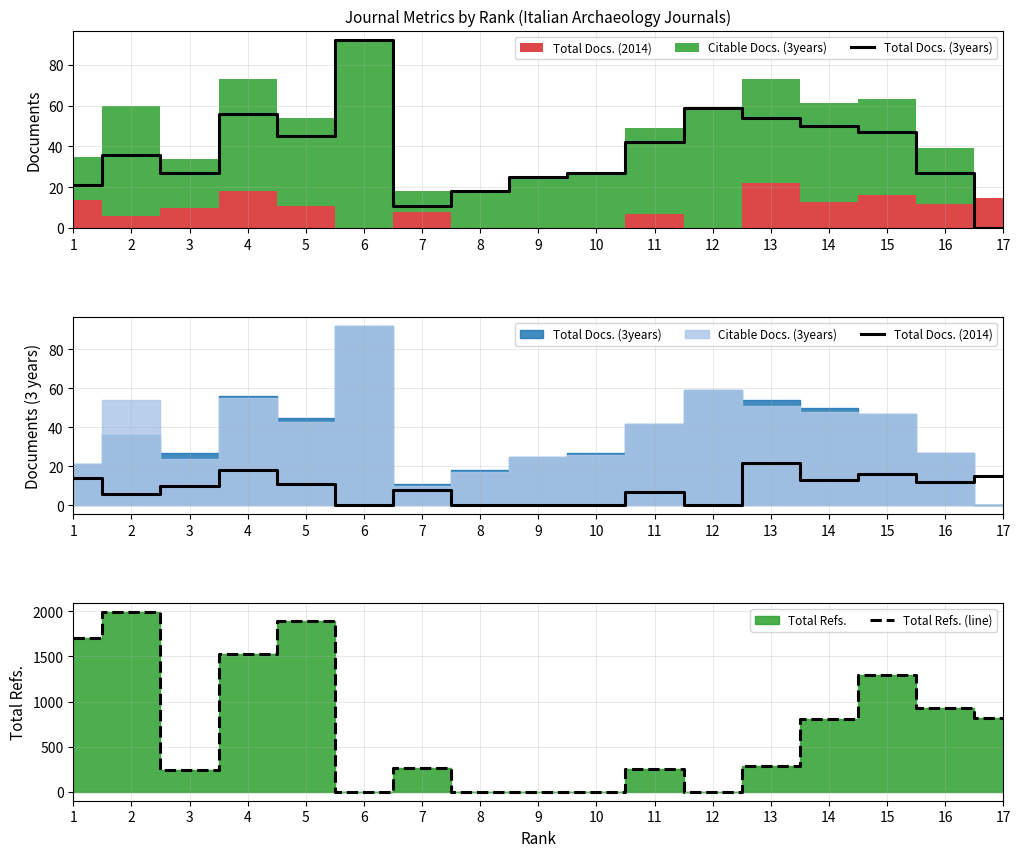

At 10, list the series in order from smallest to largest.

Total Docs. (2014), Total Refs. (line), Total Docs. (3years)